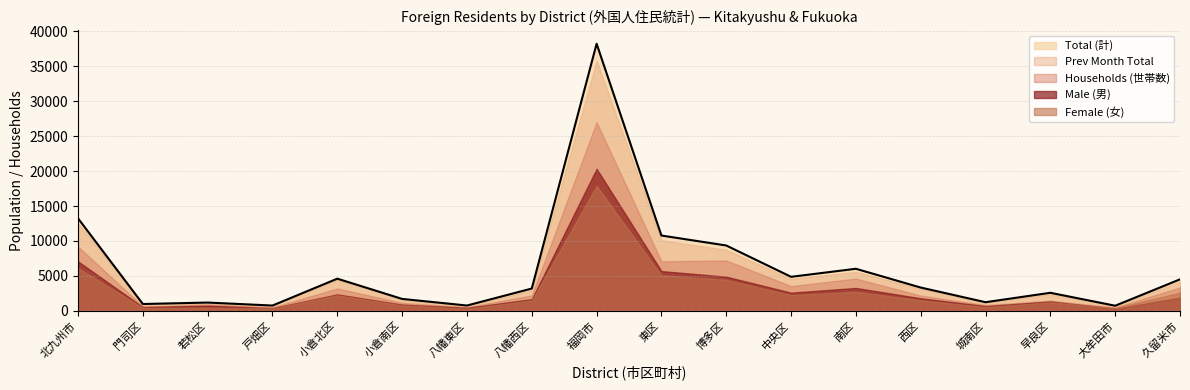

What is the sum of all Female (女) values?

51134